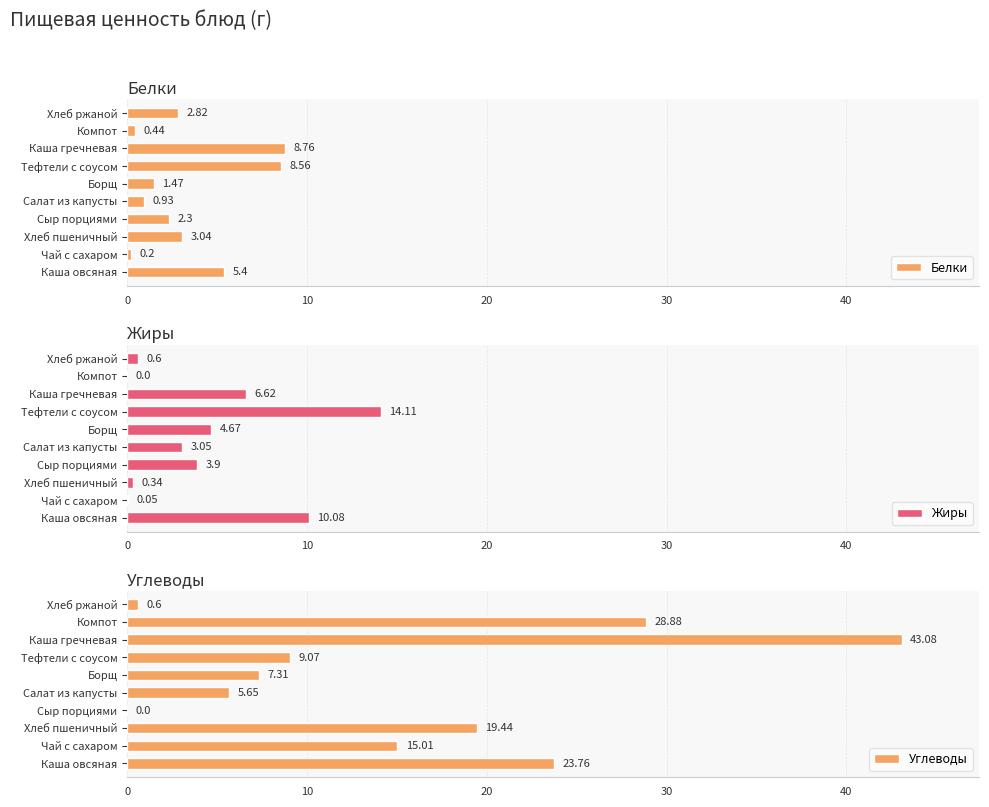

Reading left to right, list all the values displayed in this chart.

Белки: 5.4	0.2	3.0	2.3	0.9	1.5	8.6	8.8	0.4	2.8
Жиры: 10.1	0.1	0.3	3.9	3.0	4.7	14.1	6.6	0.0	0.6
Углеводы: 23.8	15.0	19.4	0.0	5.7	7.3	9.1	43.1	28.9	0.6